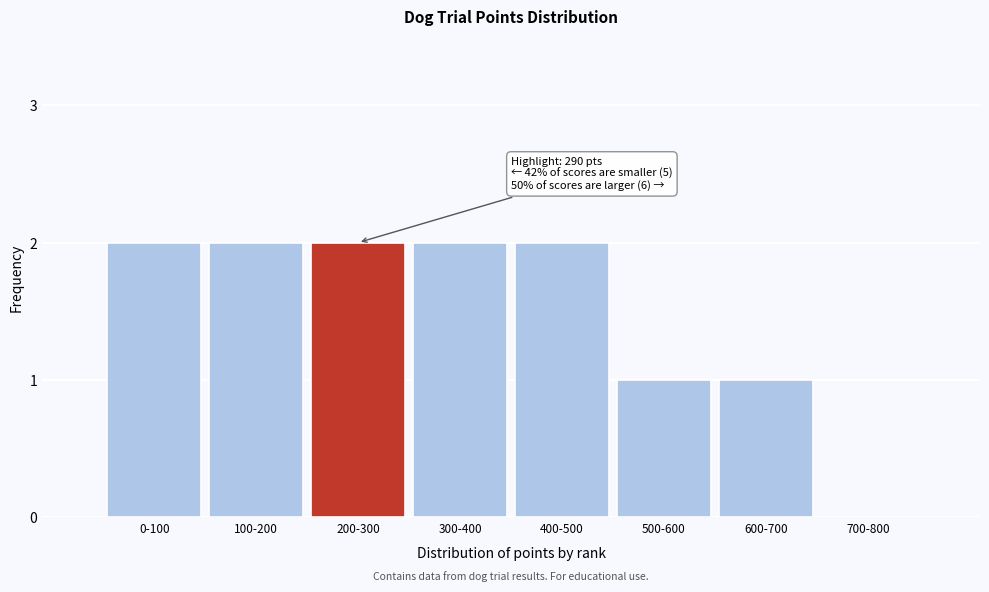

Reading left to right, what are all the values shown in this chart?

0-100=2	100-200=2	200-300=2	300-400=2	400-500=2	500-600=1	600-700=1	700-800=0